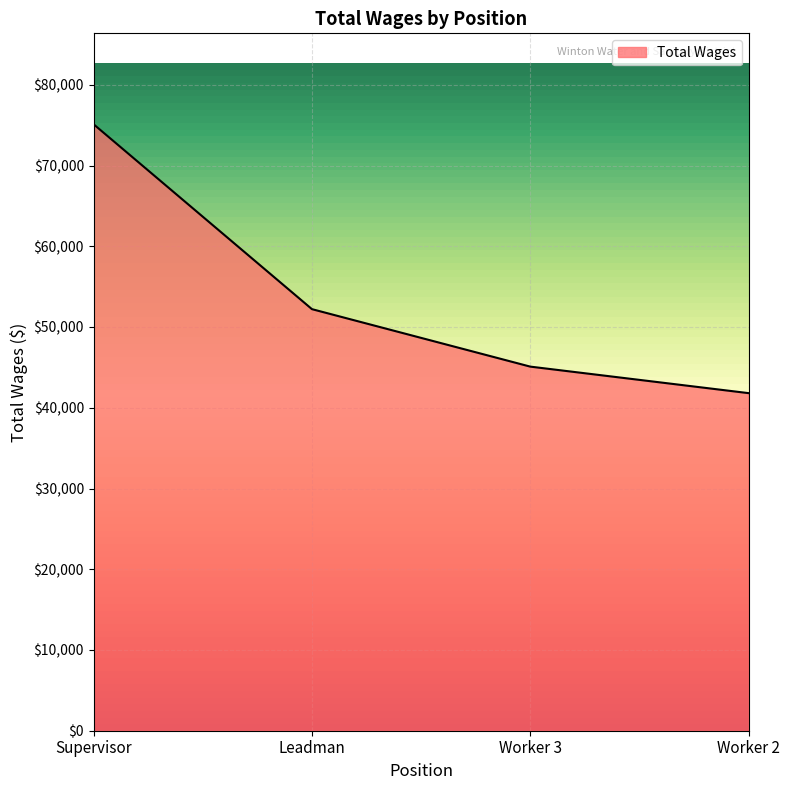

Approximately how many times larger is the value at Leadman compared to Supervisor?

0.7